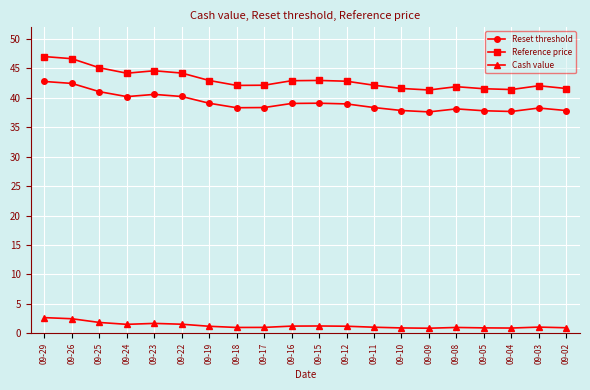

What is the total value across all series at 09-16?

83.2